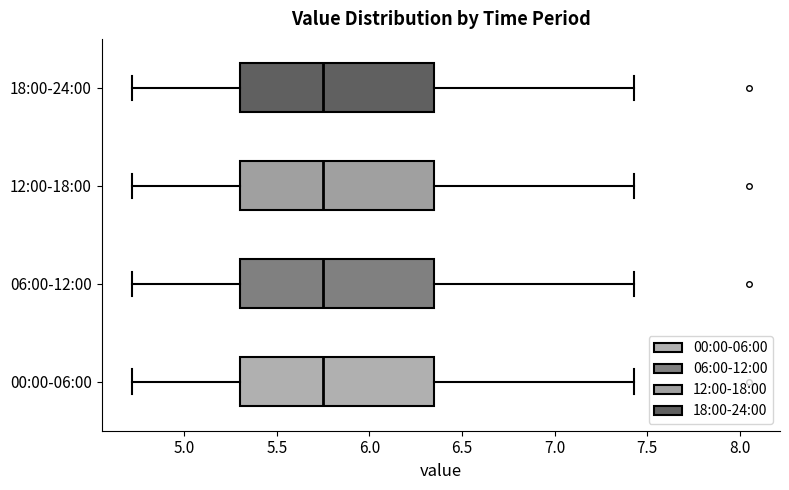

Reading bottom to top, read every box against the x-axis: the position of its median line, the range the box covers, and the ends of its whiskers. The values are not printed on the chart, so give them approximately, as read against the axis.

00:00-06:00: median 5.75, box 5.30 to 6.35, whiskers 4.70 to 7.45
06:00-12:00: median 5.75, box 5.30 to 6.35, whiskers 4.70 to 7.45
12:00-18:00: median 5.75, box 5.30 to 6.35, whiskers 4.70 to 7.45
18:00-24:00: median 5.75, box 5.30 to 6.35, whiskers 4.70 to 7.45